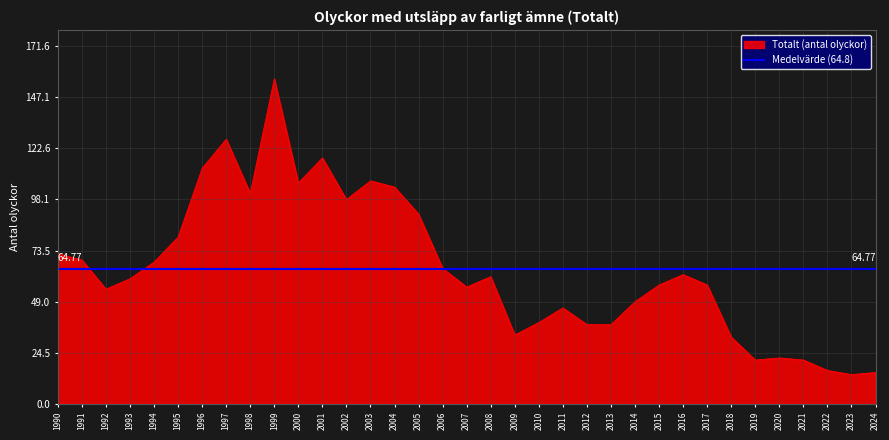

How many values exceed 60?

17